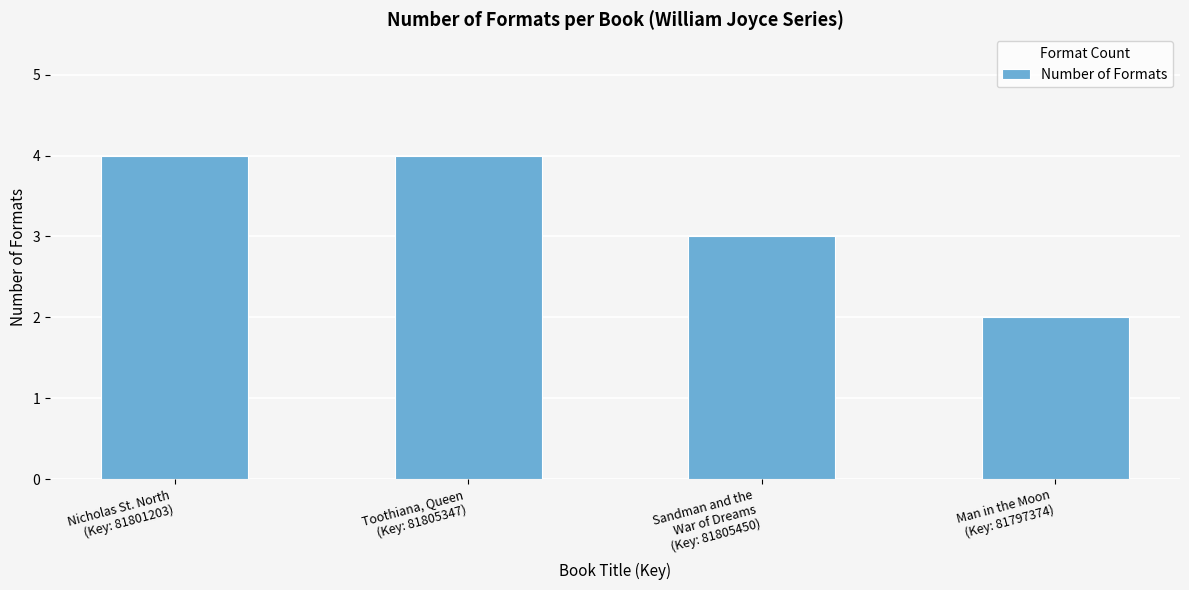

What is the sum of all values?

13